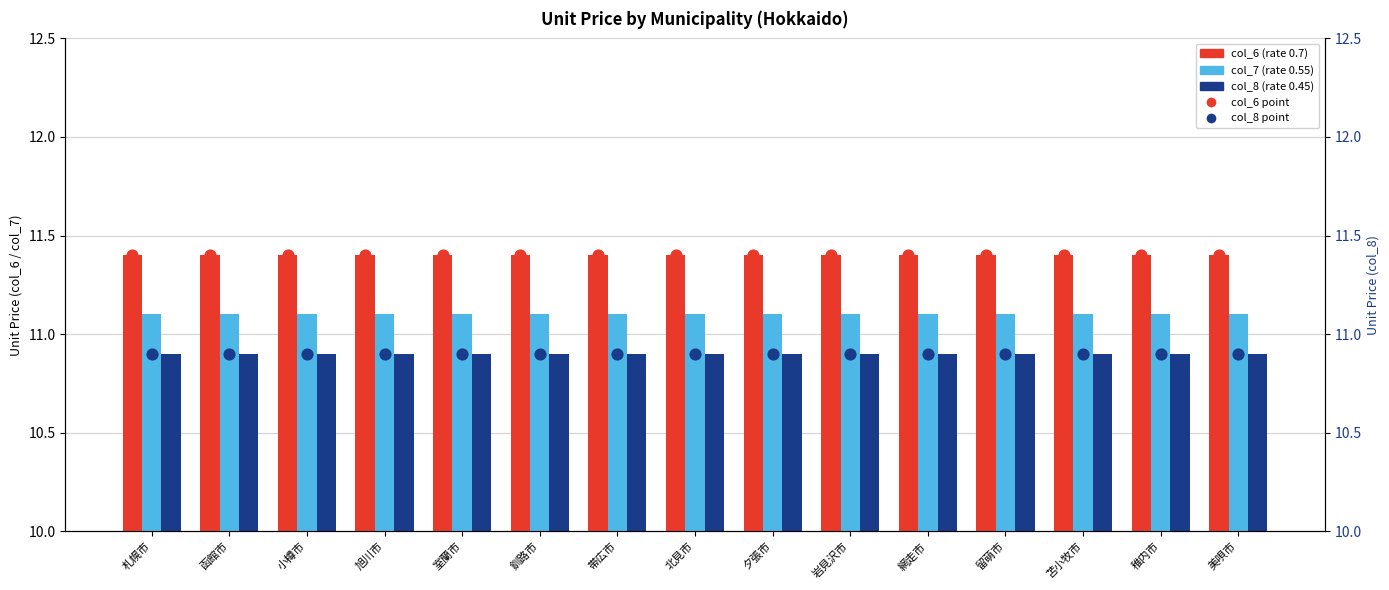

Which series reaches the maximum Y coordinate?

col_6 (0.7 rate)